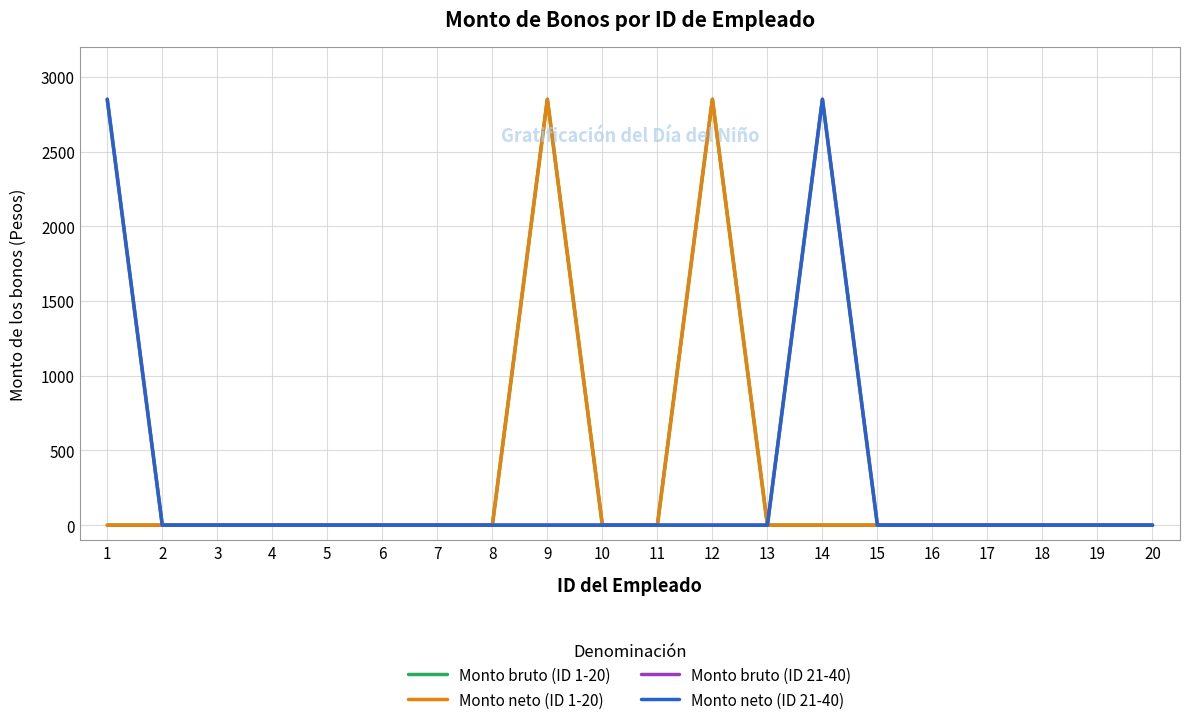

True or false: Monto neto (ID 21-40) and Monto bruto (ID 21-40) intersect in this chart.

False